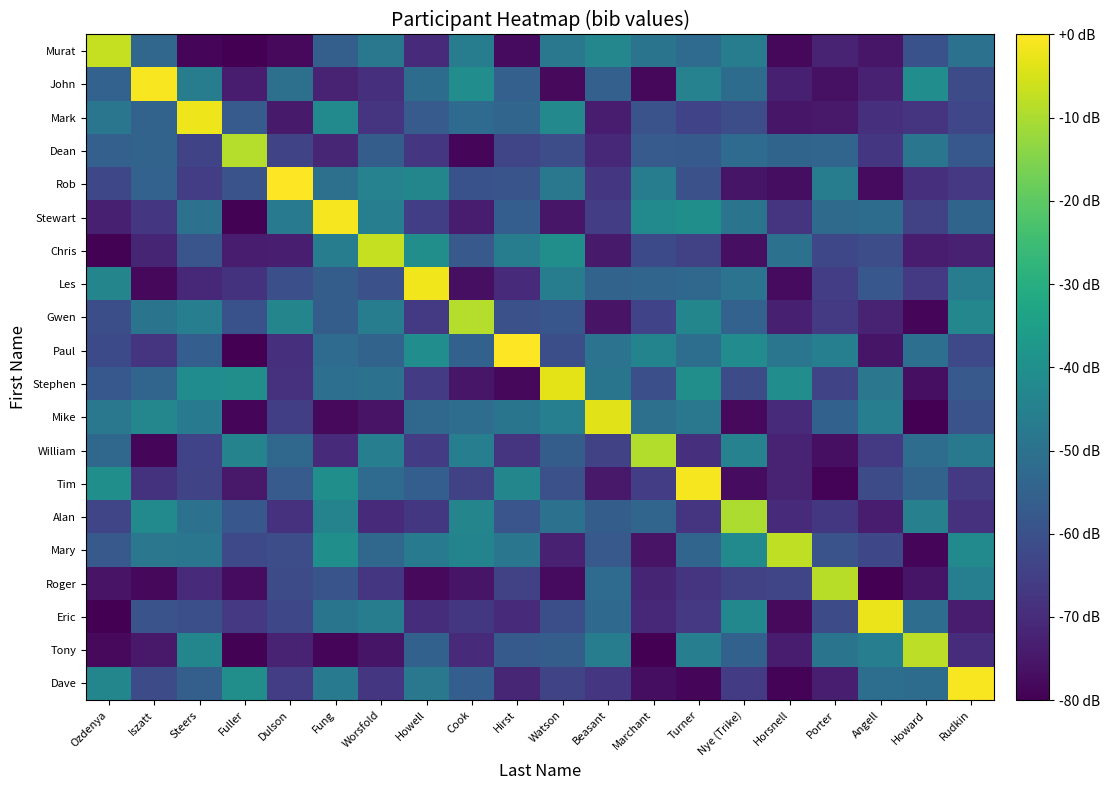

Reading left to right, transcribe all the data shown in this chart.

Murat: Ozdenya=-7.0	Iszatt=-53.7	Steers=-78.6	Fuller=-79.8	Dulson=-77.9	Fung=-55.8	Worsfold=-47.9	Howell=-70.5	Cook=-46.0	Hirst=-77.7	Watson=-48.0	Beasant=-42.9	Marchant=-49.1	Turner=-52.1	Nye (Trike)=-46.5	Horsnell=-78.4	Porter=-71.9	Angell=-75.0	Howard=-59.8	Rudkin=-50.2
John: Ozdenya=-54.8	Iszatt=-0.8	Steers=-46.0	Fuller=-73.8	Dulson=-50.6	Fung=-72.3	Worsfold=-69.2	Howell=-51.6	Cook=-40.8	Hirst=-55.5	Watson=-77.8	Beasant=-55.3	Marchant=-78.3	Turner=-44.6	Nye (Trike)=-51.6	Horsnell=-73.1	Porter=-76.3	Angell=-72.7	Howard=-40.8	Rudkin=-61.7
Mark: Ozdenya=-48.6	Iszatt=-54.5	Steers=-2.2	Fuller=-57.1	Dulson=-74.2	Fung=-42.2	Worsfold=-67.9	Howell=-56.9	Cook=-52.0	Hirst=-54.0	Watson=-42.4	Beasant=-74.1	Marchant=-59.7	Turner=-63.8	Nye (Trike)=-61.0	Horsnell=-75.2	Porter=-74.6	Angell=-68.9	Howard=-67.8	Rudkin=-62.9
Dean: Ozdenya=-55.6	Iszatt=-54.6	Steers=-63.5	Fuller=-8.9	Dulson=-63.6	Fung=-71.3	Worsfold=-56.5	Howell=-67.3	Cook=-78.6	Hirst=-63.3	Watson=-61.0	Beasant=-71.0	Marchant=-57.1	Turner=-57.4	Nye (Trike)=-51.9	Horsnell=-54.1	Porter=-53.9	Angell=-67.4	Howard=-48.5	Rudkin=-58.0
Rob: Ozdenya=-62.7	Iszatt=-55.0	Steers=-65.6	Fuller=-59.5	Dulson=-0.0	Fung=-50.5	Worsfold=-44.5	Howell=-43.2	Cook=-59.9	Hirst=-59.2	Watson=-48.0	Beasant=-67.4	Marchant=-46.5	Turner=-60.2	Nye (Trike)=-75.4	Horsnell=-77.1	Porter=-46.3	Angell=-77.8	Howard=-68.8	Rudkin=-66.6
Stewart: Ozdenya=-73.1	Iszatt=-67.4	Steers=-50.3	Fuller=-79.4	Dulson=-46.9	Fung=-1.2	Worsfold=-45.7	Howell=-65.1	Cook=-73.9	Hirst=-56.0	Watson=-75.2	Beasant=-65.4	Marchant=-41.7	Turner=-40.2	Nye (Trike)=-49.1	Horsnell=-67.6	Porter=-52.5	Angell=-51.8	Howard=-64.5	Rudkin=-54.4
Chris: Ozdenya=-79.6	Iszatt=-71.6	Steers=-59.0	Fuller=-73.4	Dulson=-73.4	Fung=-46.5	Worsfold=-7.2	Howell=-40.4	Cook=-57.8	Hirst=-46.4	Watson=-40.4	Beasant=-74.3	Marchant=-62.1	Turner=-64.3	Nye (Trike)=-76.8	Horsnell=-49.8	Porter=-62.6	Angell=-61.2	Howard=-74.0	Rudkin=-72.8
Les: Ozdenya=-43.7	Iszatt=-78.2	Steers=-70.7	Fuller=-68.3	Dulson=-60.4	Fung=-56.5	Worsfold=-60.3	Howell=-1.6	Cook=-76.6	Hirst=-70.3	Watson=-46.3	Beasant=-54.5	Marchant=-54.0	Turner=-53.2	Nye (Trike)=-49.5	Horsnell=-77.7	Porter=-65.3	Angell=-58.4	Howard=-66.5	Rudkin=-46.2
Gwen: Ozdenya=-60.7	Iszatt=-49.3	Steers=-45.9	Fuller=-59.8	Dulson=-43.6	Fung=-56.5	Worsfold=-46.0	Howell=-66.4	Cook=-8.9	Hirst=-60.0	Watson=-58.7	Beasant=-75.8	Marchant=-64.1	Turner=-43.3	Nye (Trike)=-54.8	Horsnell=-72.9	Porter=-66.4	Angell=-72.3	Howard=-79.0	Rudkin=-42.9
Paul: Ozdenya=-62.1	Iszatt=-67.7	Steers=-56.1	Fuller=-79.7	Dulson=-68.9	Fung=-51.9	Worsfold=-54.6	Howell=-40.7	Cook=-55.2	Hirst=-0.0	Watson=-60.9	Beasant=-49.5	Marchant=-43.9	Turner=-51.2	Nye (Trike)=-41.5	Horsnell=-48.7	Porter=-45.3	Angell=-75.4	Howard=-50.7	Rudkin=-62.4
Stephen: Ozdenya=-57.9	Iszatt=-53.8	Steers=-41.2	Fuller=-40.6	Dulson=-68.5	Fung=-50.6	Worsfold=-50.0	Howell=-66.1	Cook=-75.0	Hirst=-78.4	Watson=-3.3	Beasant=-48.9	Marchant=-60.4	Turner=-40.6	Nye (Trike)=-61.4	Horsnell=-40.9	Porter=-63.5	Angell=-48.3	Howard=-76.6	Rudkin=-57.8
Mike: Ozdenya=-47.9	Iszatt=-43.0	Steers=-47.1	Fuller=-78.5	Dulson=-65.1	Fung=-78.1	Worsfold=-75.6	Howell=-53.0	Cook=-51.5	Hirst=-49.1	Watson=-45.4	Beasant=-3.5	Marchant=-50.4	Turner=-48.0	Nye (Trike)=-78.0	Horsnell=-70.6	Porter=-55.1	Angell=-45.7	Howard=-79.8	Rudkin=-59.4
William: Ozdenya=-52.9	Iszatt=-78.8	Steers=-63.9	Fuller=-44.2	Dulson=-53.1	Fung=-70.5	Worsfold=-45.9	Howell=-66.1	Cook=-45.9	Hirst=-68.0	Watson=-56.4	Beasant=-64.1	Marchant=-9.1	Turner=-69.0	Nye (Trike)=-44.5	Horsnell=-72.5	Porter=-76.6	Angell=-66.3	Howard=-51.3	Rudkin=-47.7
Tim: Ozdenya=-40.1	Iszatt=-68.1	Steers=-63.7	Fuller=-74.5	Dulson=-57.0	Fung=-40.1	Worsfold=-52.0	Howell=-56.2	Cook=-64.3	Hirst=-43.4	Watson=-60.1	Beasant=-74.6	Marchant=-65.4	Turner=-1.0	Nye (Trike)=-77.3	Horsnell=-71.9	Porter=-79.3	Angell=-61.9	Howard=-54.6	Rudkin=-66.3
Alan: Ozdenya=-63.2	Iszatt=-41.6	Steers=-49.9	Fuller=-58.4	Dulson=-68.6	Fung=-44.1	Worsfold=-70.6	Howell=-67.0	Cook=-43.6	Hirst=-58.8	Watson=-50.3	Beasant=-56.4	Marchant=-53.9	Turner=-68.0	Nye (Trike)=-9.7	Horsnell=-70.3	Porter=-67.1	Angell=-73.8	Howard=-45.0	Rudkin=-68.7
Mary: Ozdenya=-57.5	Iszatt=-48.3	Steers=-48.6	Fuller=-62.5	Dulson=-60.9	Fung=-40.2	Worsfold=-53.0	Howell=-47.4	Cook=-43.9	Hirst=-48.5	Watson=-72.6	Beasant=-57.5	Marchant=-75.9	Turner=-53.9	Nye (Trike)=-41.8	Horsnell=-7.6	Porter=-59.5	Angell=-62.7	Howard=-78.6	Rudkin=-41.6
Roger: Ozdenya=-75.9	Iszatt=-78.4	Steers=-70.2	Fuller=-77.4	Dulson=-61.8	Fung=-59.4	Worsfold=-67.5	Howell=-78.0	Cook=-75.5	Hirst=-64.6	Watson=-77.6	Beasant=-52.1	Marchant=-71.7	Turner=-67.9	Nye (Trike)=-64.2	Horsnell=-63.3	Porter=-8.6	Angell=-79.9	Howard=-75.5	Rudkin=-45.5
Eric: Ozdenya=-80.0	Iszatt=-59.7	Steers=-60.4	Fuller=-66.7	Dulson=-62.7	Fung=-48.8	Worsfold=-46.4	Howell=-69.6	Cook=-67.1	Hirst=-70.3	Watson=-60.8	Beasant=-52.7	Marchant=-70.9	Turner=-66.8	Nye (Trike)=-42.8	Horsnell=-78.1	Porter=-61.6	Angell=-2.2	Howard=-51.5	Rudkin=-74.0
Tony: Ozdenya=-78.1	Iszatt=-74.5	Steers=-43.2	Fuller=-79.6	Dulson=-72.5	Fung=-78.7	Worsfold=-75.6	Howell=-55.2	Cook=-70.3	Hirst=-57.2	Watson=-56.4	Beasant=-46.0	Marchant=-79.8	Turner=-45.9	Nye (Trike)=-55.2	Horsnell=-73.5	Porter=-49.1	Angell=-45.8	Howard=-8.0	Rudkin=-69.8
Dave: Ozdenya=-43.2	Iszatt=-61.8	Steers=-55.9	Fuller=-40.6	Dulson=-65.5	Fung=-47.5	Worsfold=-67.3	Howell=-48.0	Cook=-56.0	Hirst=-71.3	Watson=-63.4	Beasant=-67.3	Marchant=-76.9	Turner=-78.8	Nye (Trike)=-66.1	Horsnell=-79.2	Porter=-73.4	Angell=-51.0	Howard=-51.7	Rudkin=-0.9